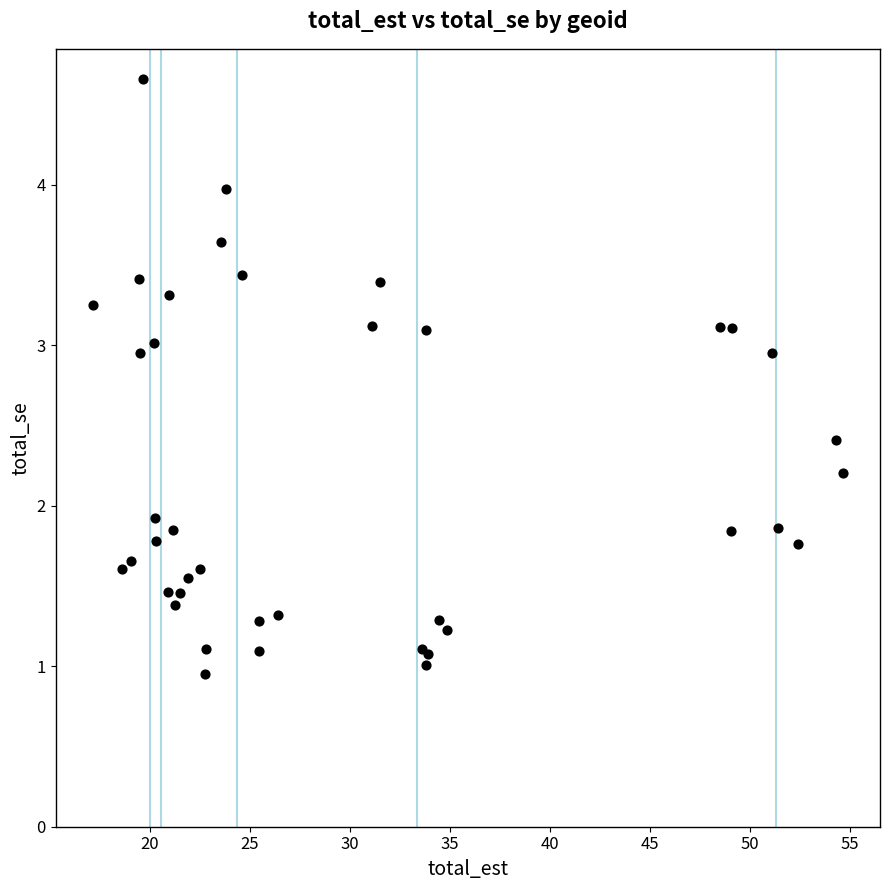

What Y value in the scatter plot is closest to 2?

1.9